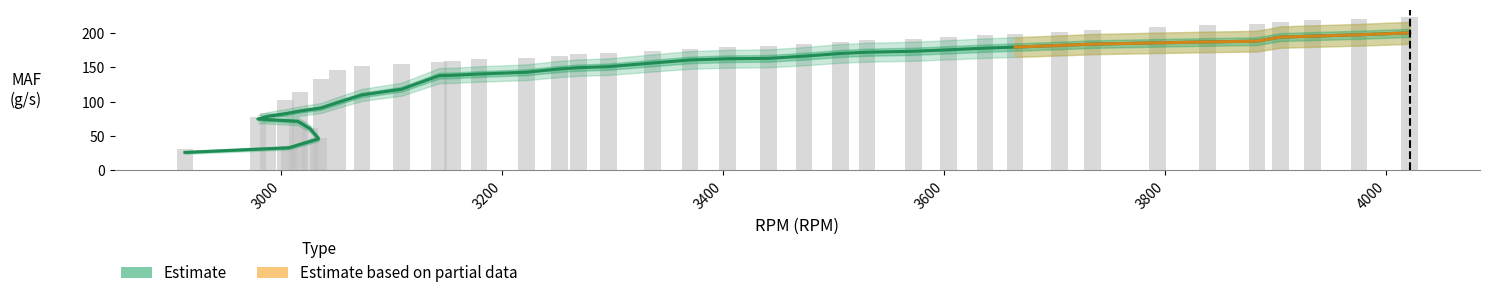

What is the greatest value displayed?

222.9